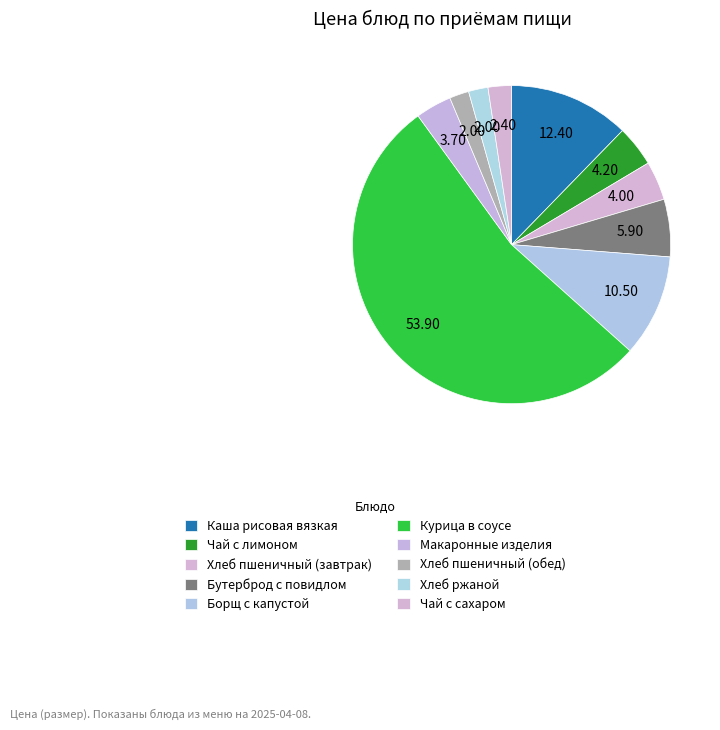

How many segments does this pie chart have?

10